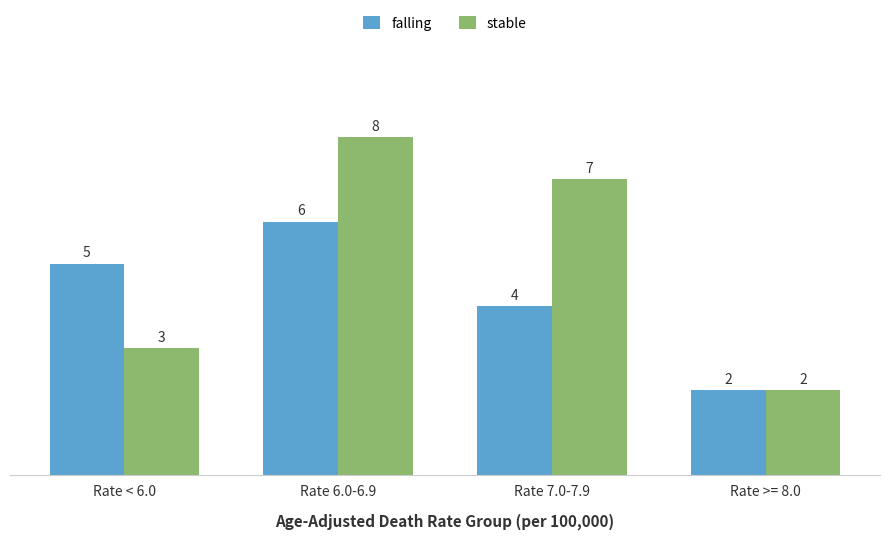

What is the difference between the maximum and second lowest values in the falling series?

2